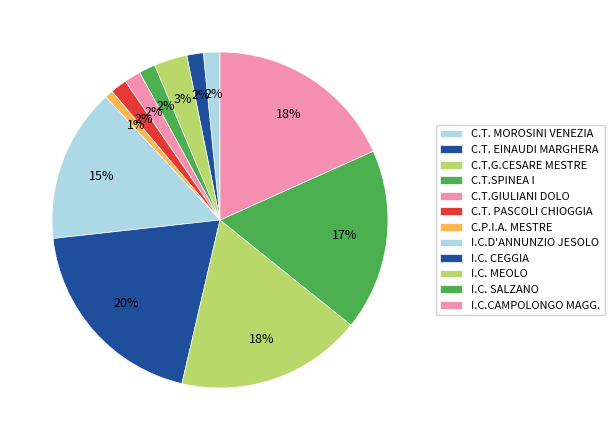

Count the number of slices in the pie.

12